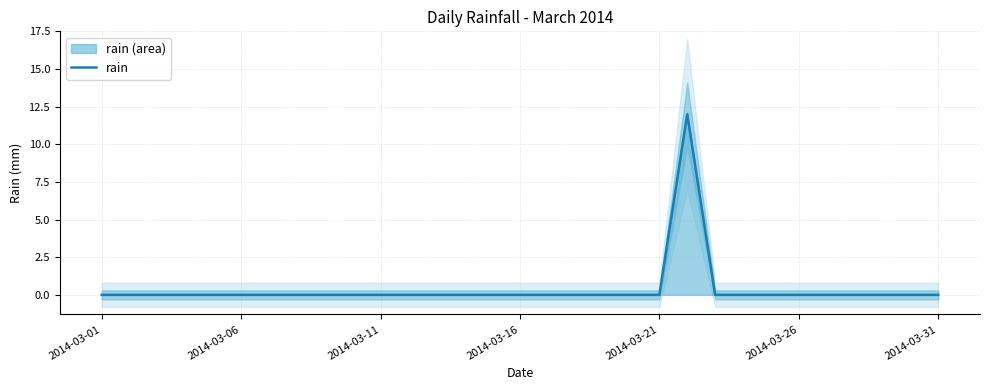

What is the highest value of the rain series?

12